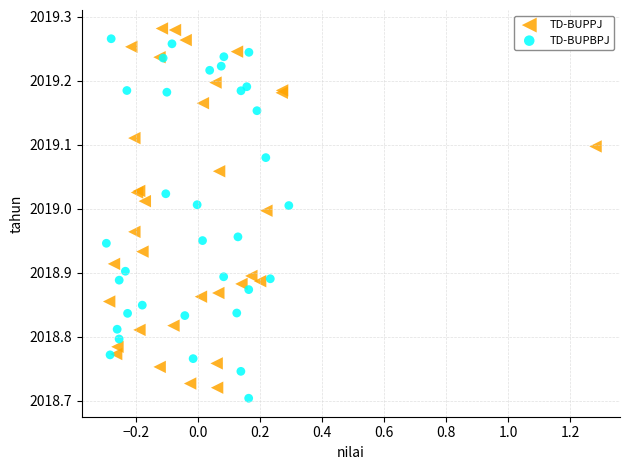

What are all the series names shown in the legend?

TD-BUPPJ, TD-BUPBPJ